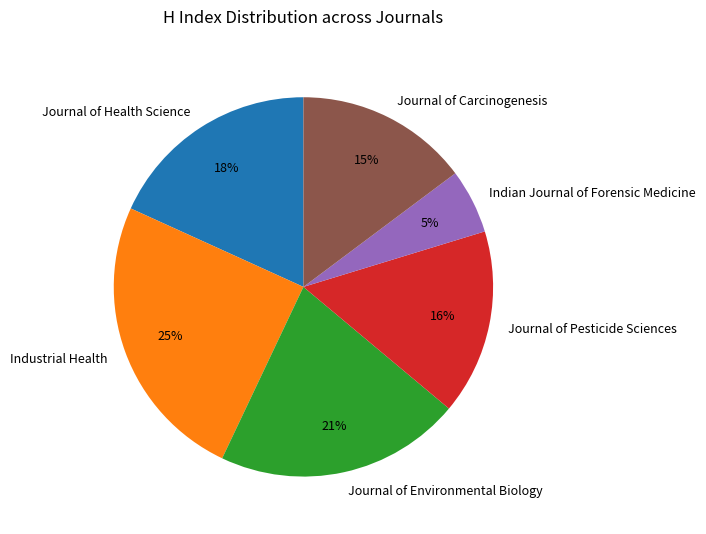

Count the number of slices in the pie.

6